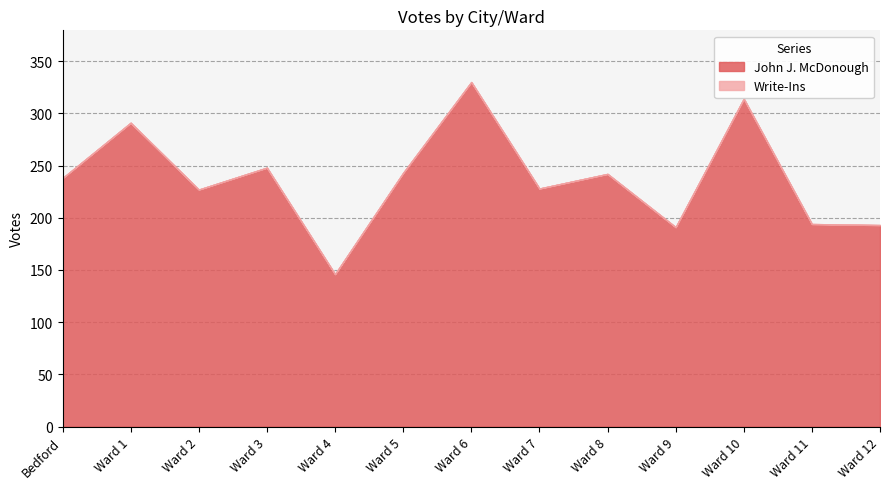

How many lines are shown in the chart?

2